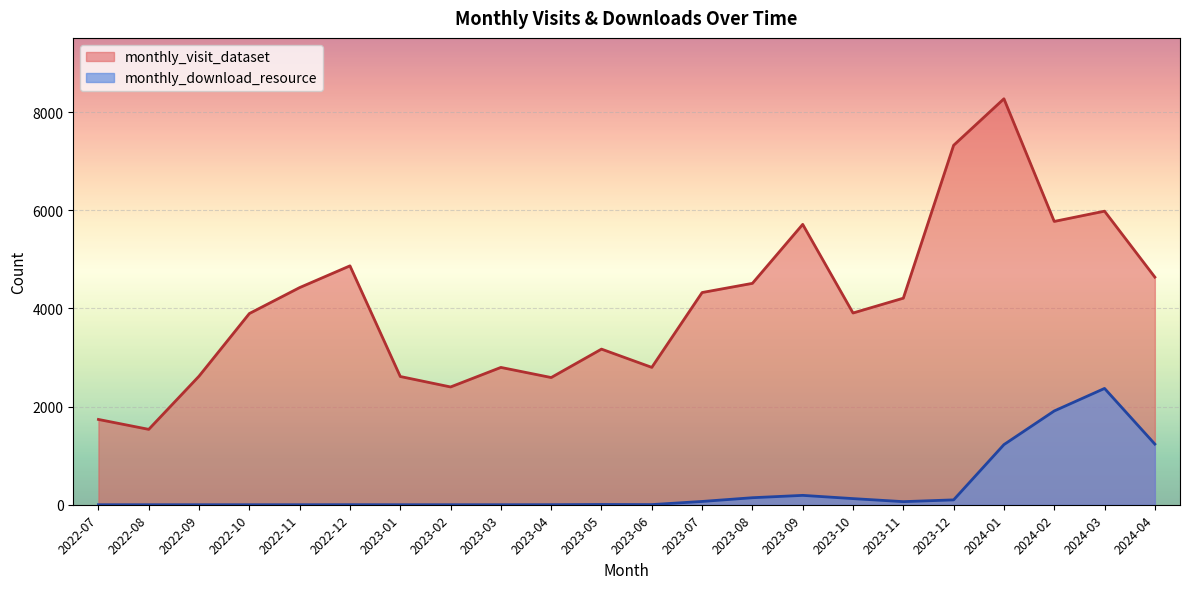

Read the monthly_visit_dataset value at 2022-10, to the nearest 50.

3900